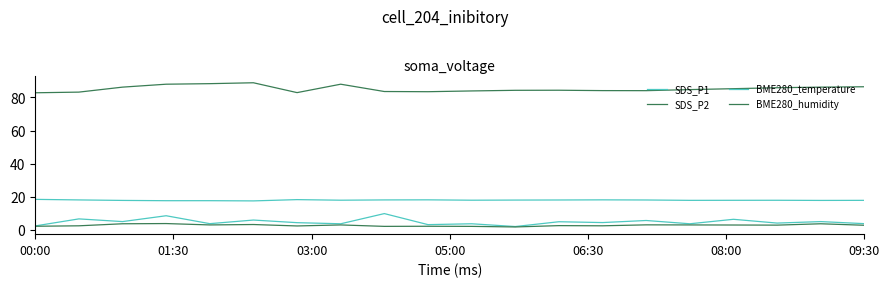

Does the chart have visible grid lines?

No